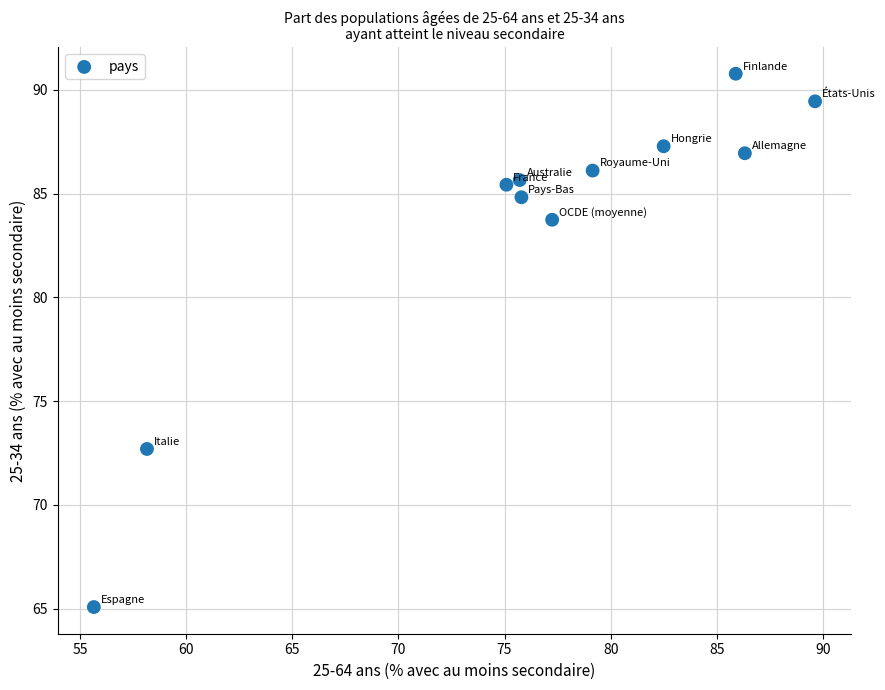

What Y value in the scatter plot is closest to 77?

72.7